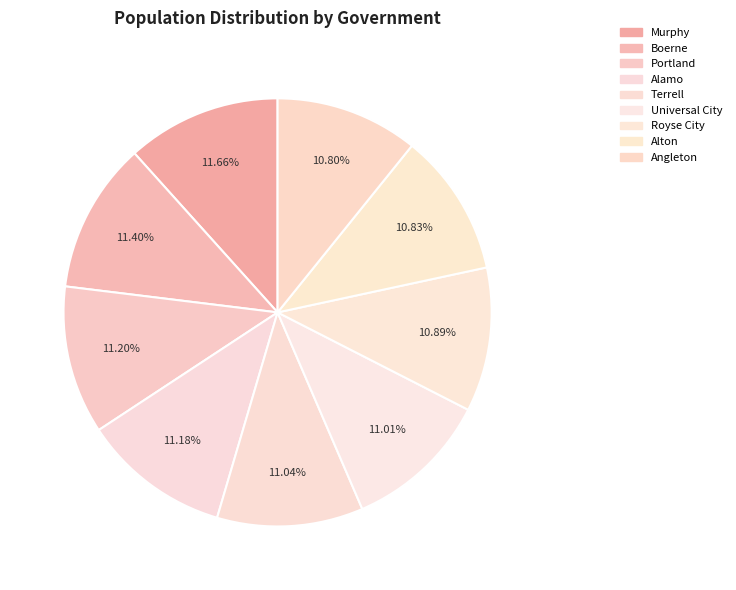

How many slices are in this pie chart?

9